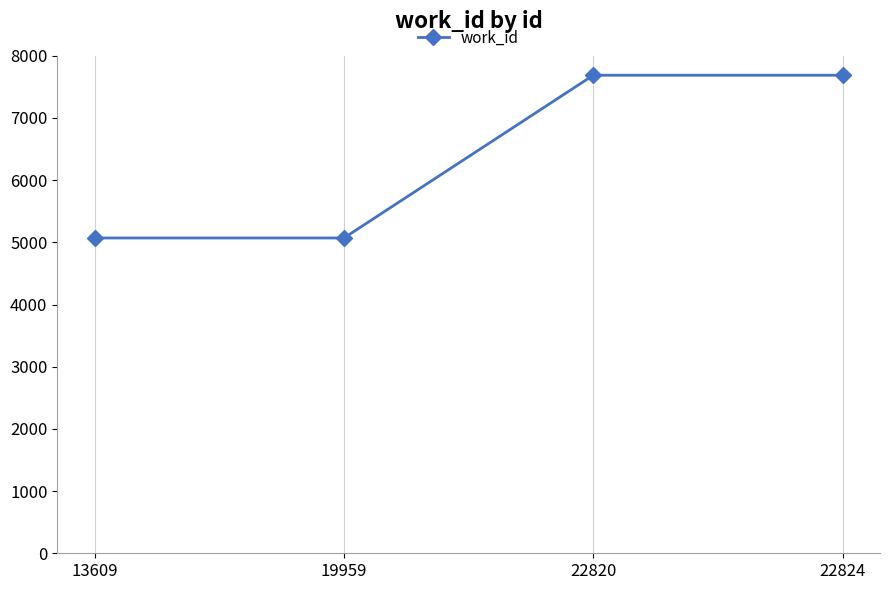

Reading left to right, transcribe all the data shown in this chart.

5070	5070	7687	7687